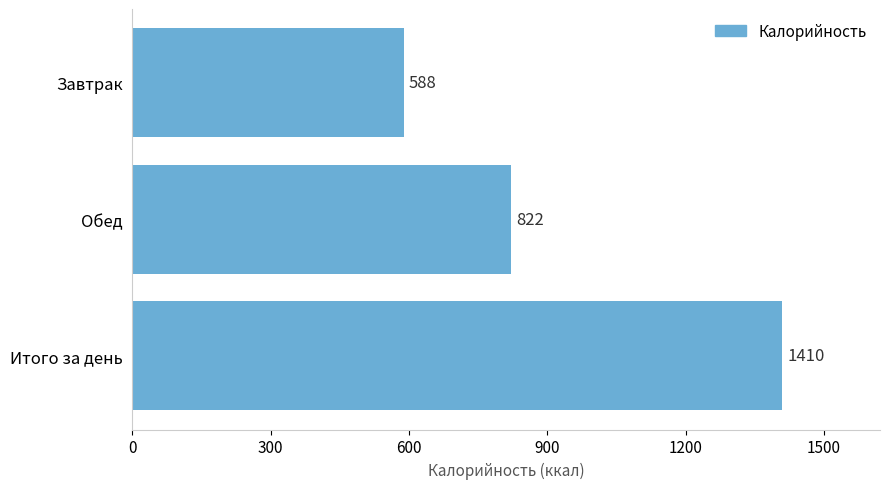

Count the values in the range 588 to 1410.

3